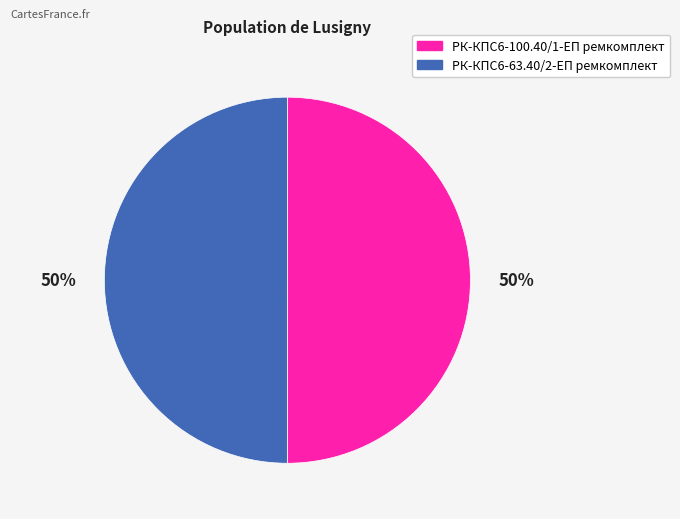

Approximately how many times larger is the value at РК-КПС6-63.40/2-ЕП ремкомплект compared to РК-КПС6-100.40/1-ЕП ремкомплект?

1.0